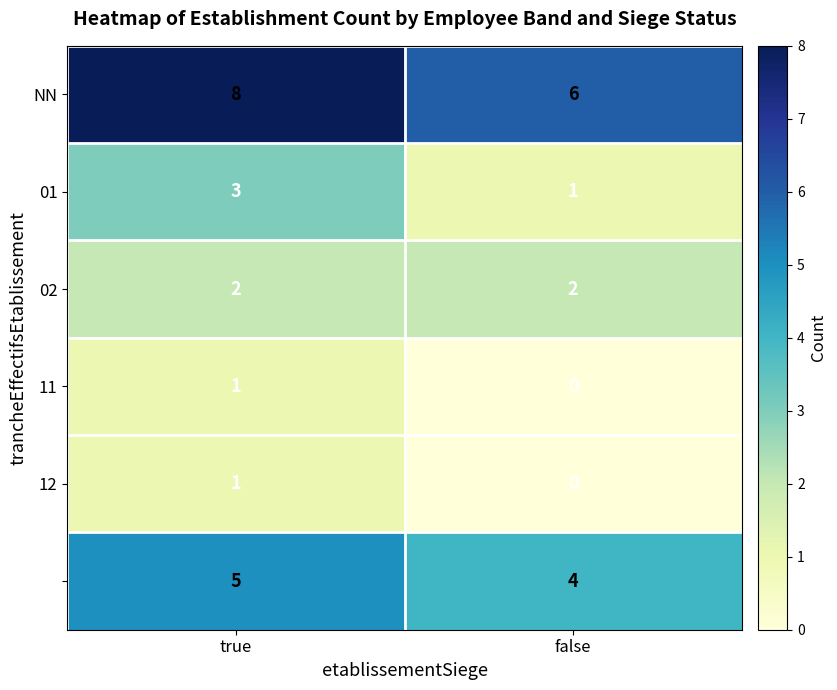

What is the spread (max minus min) of values at false?

6